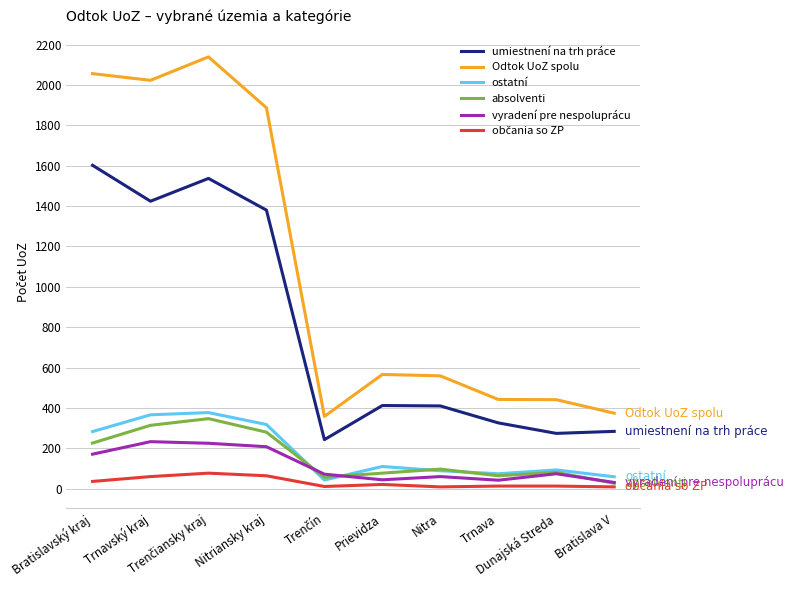

Which series has the largest total across all categories?

Odtok UoZ spolu